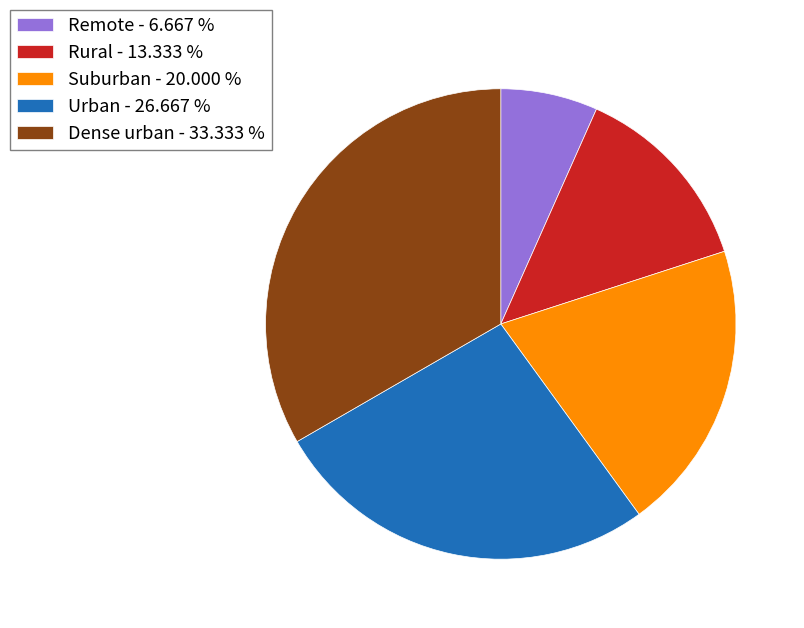

The Rural slice represents 13% of the pie. True or false?

True